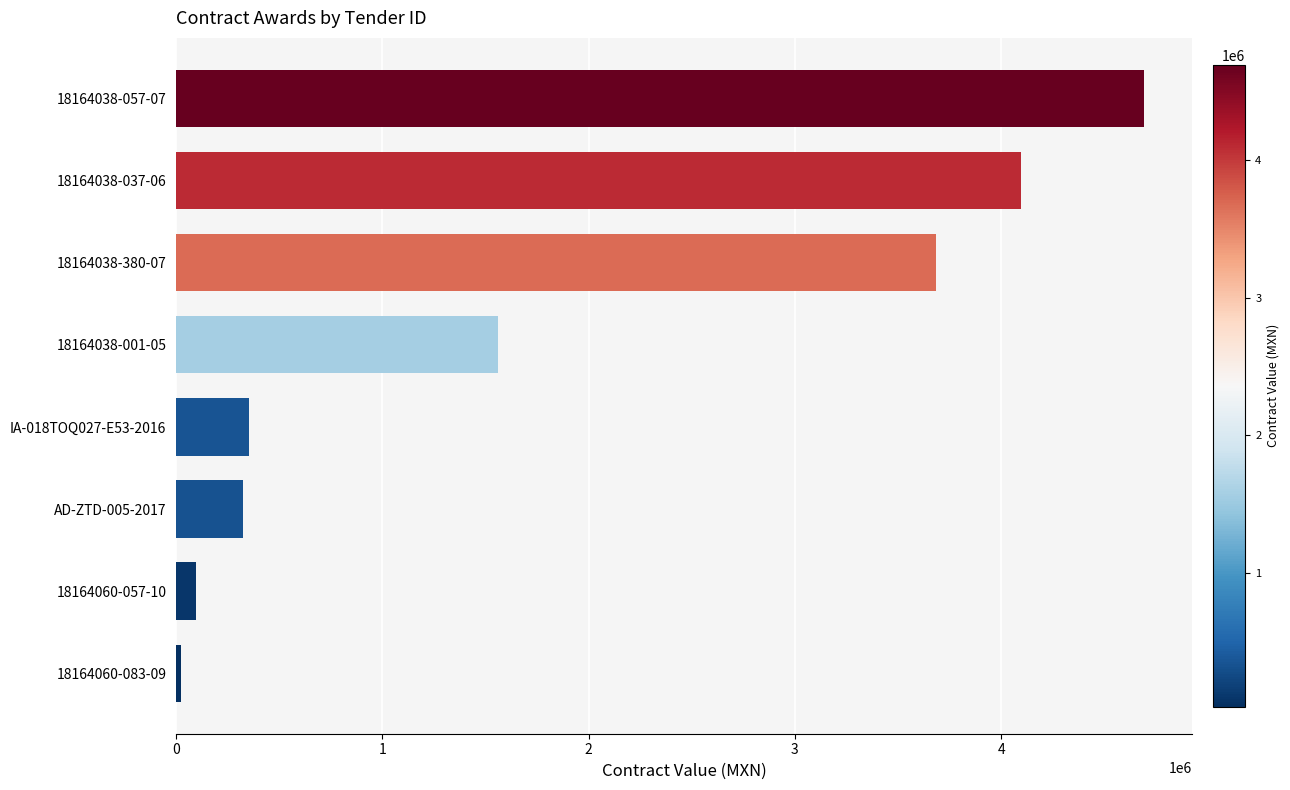

Between 18164038-380-07 and 18164038-037-06, which is larger?

18164038-037-06